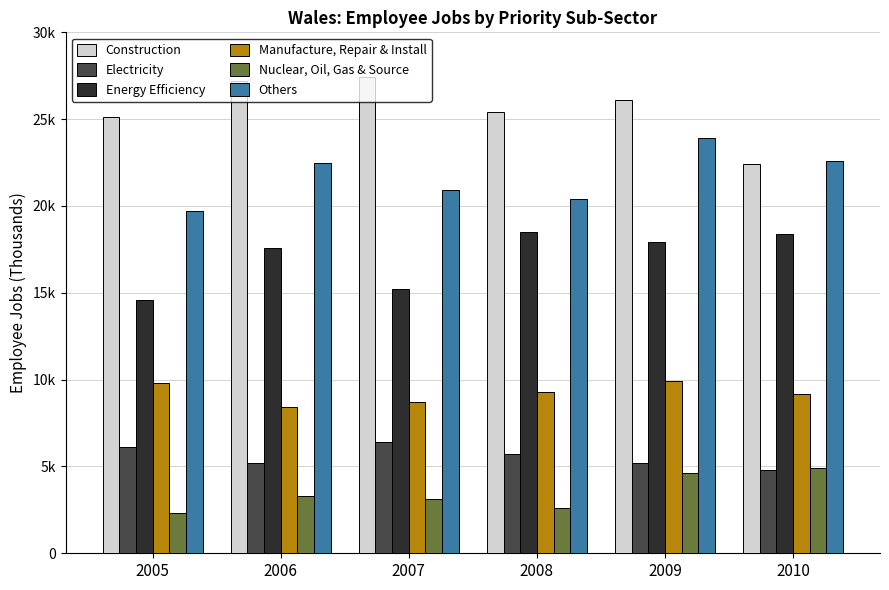

What are all the series names shown in the legend?

Construction, Electricity, Energy Efficiency, Manufacture, Repair & Install, Nuclear, Oil, Gas & Source, Others